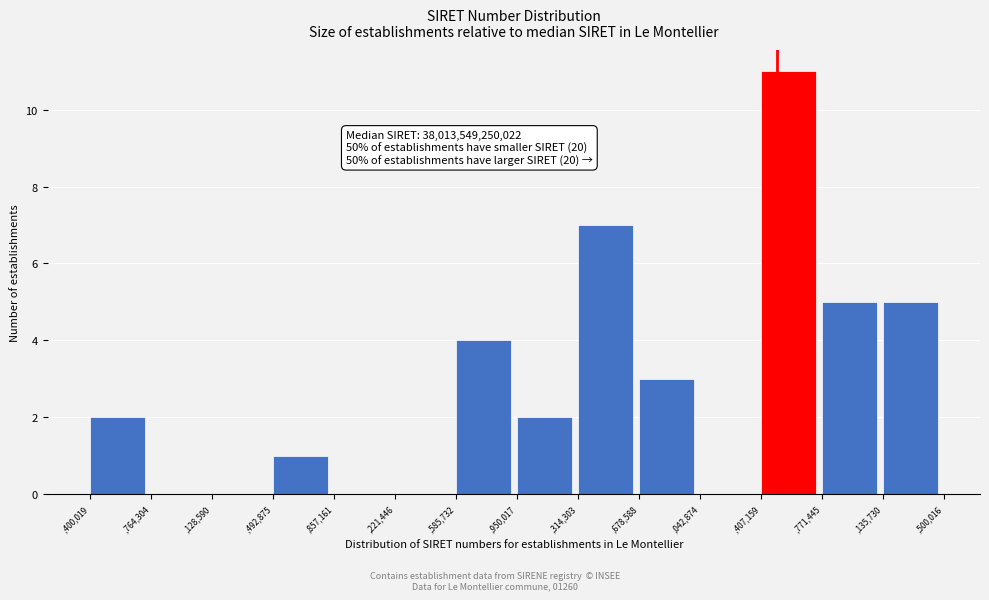

Reading left to right, extract all data points from this chart.

,400,019=2	,764,304=0	,128,590=0	,492,875=1	,857,161=0	,221,446=0	,585,732=4	,950,017=2	,314,303=7	,678,588=3	,042,874=0	,407,159=11	,771,445=5	,135,730=5